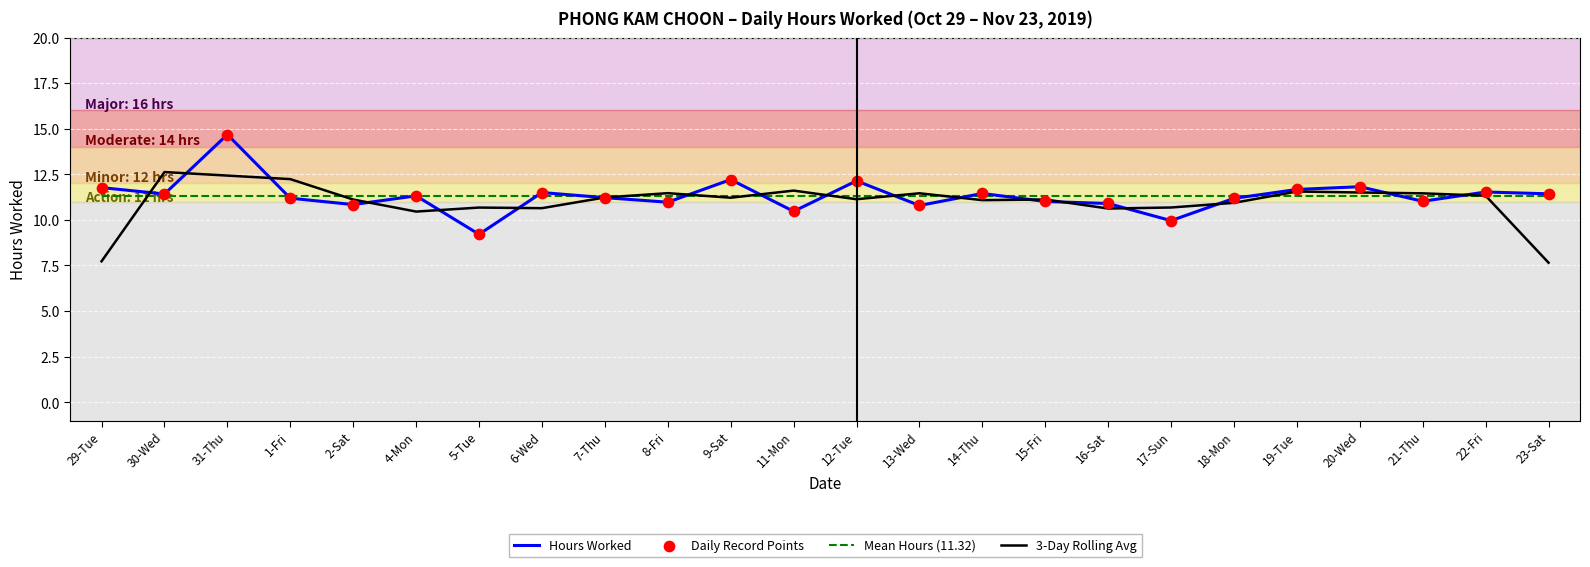

At how many categories does at least one series exceed 12?

5